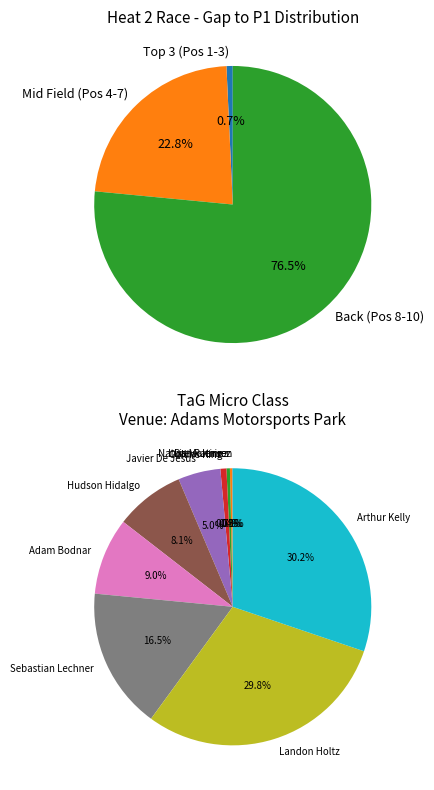

To the nearest percent, what percentage of the pie is Hudson Hidalgo?

8%